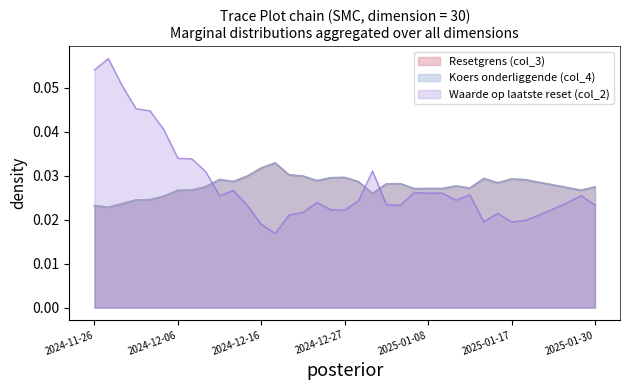

Rank the series by their maximum value, from highest to lowest.

Waarde op laatste reset (col_2), Koers onderliggende (col_4), Resetgrens (col_3)